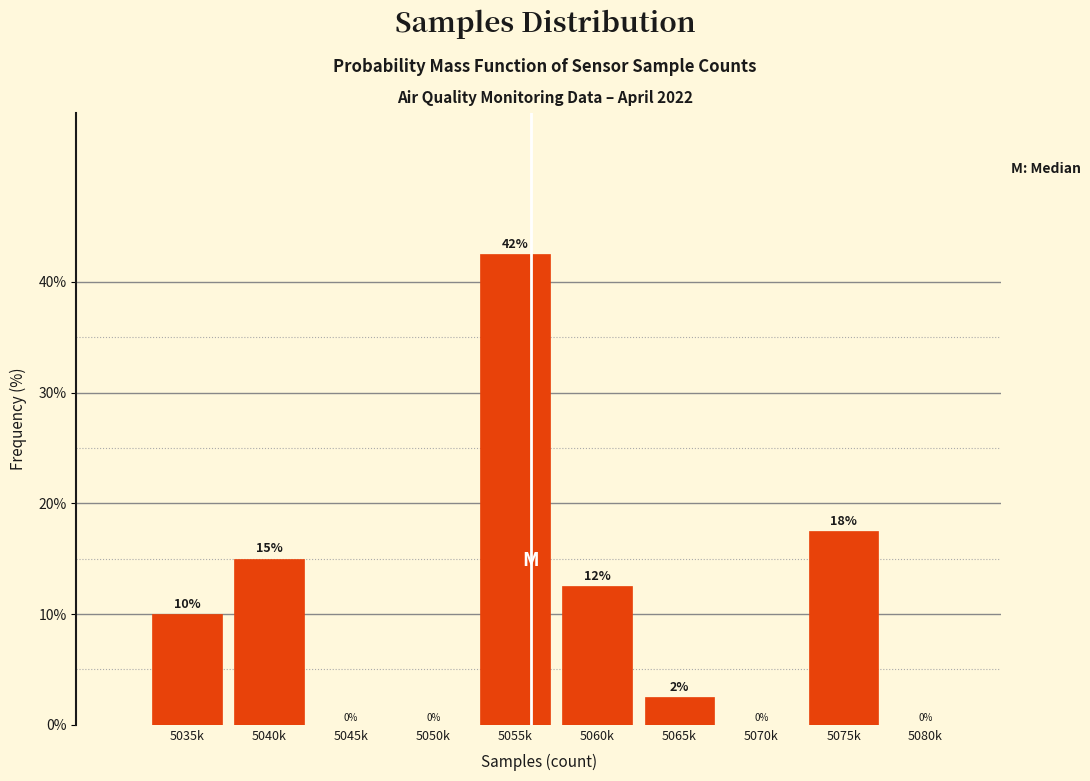

Where is the data nearest to the value 21?

5075k